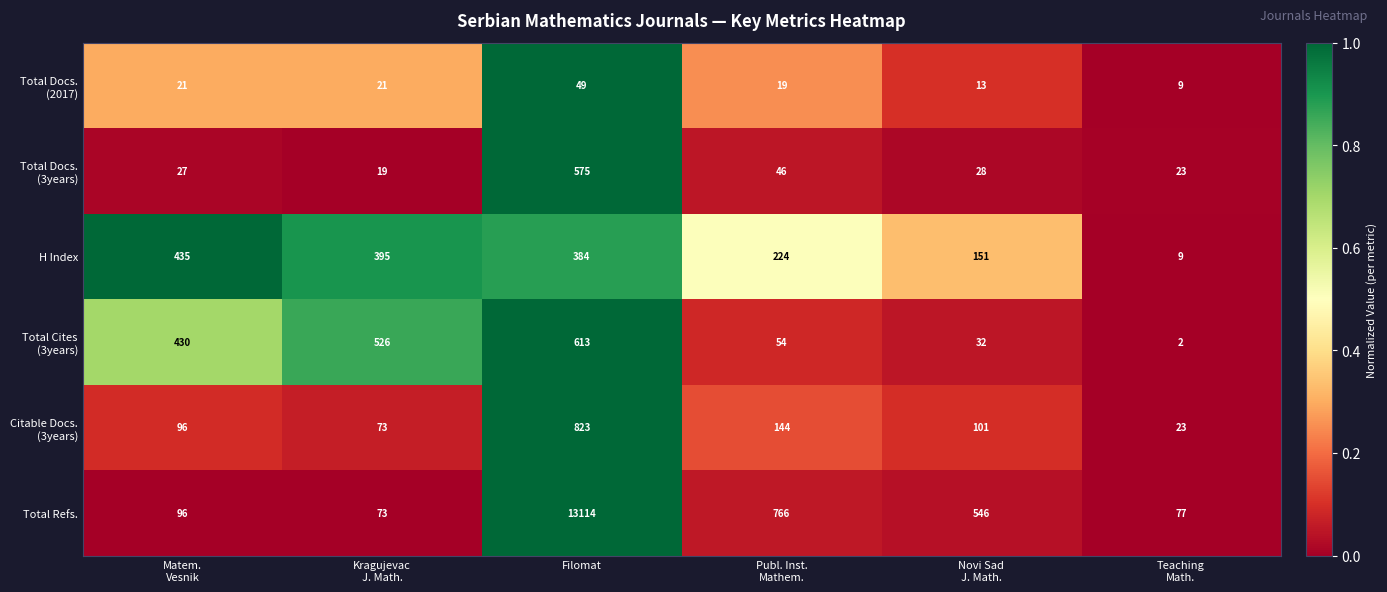

Which series has the largest range (max minus min)?

Total Refs.